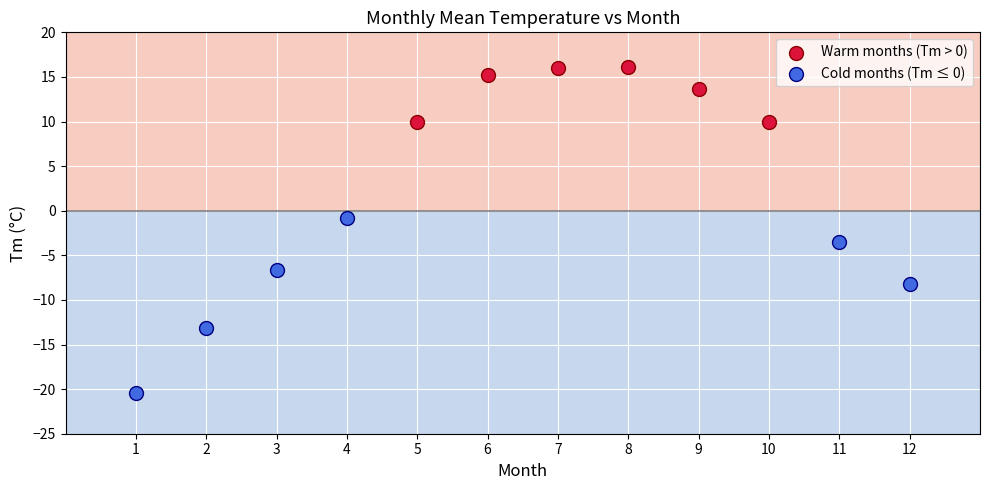

Which series contains the highest Y value?

Warm months (Tm > 0)